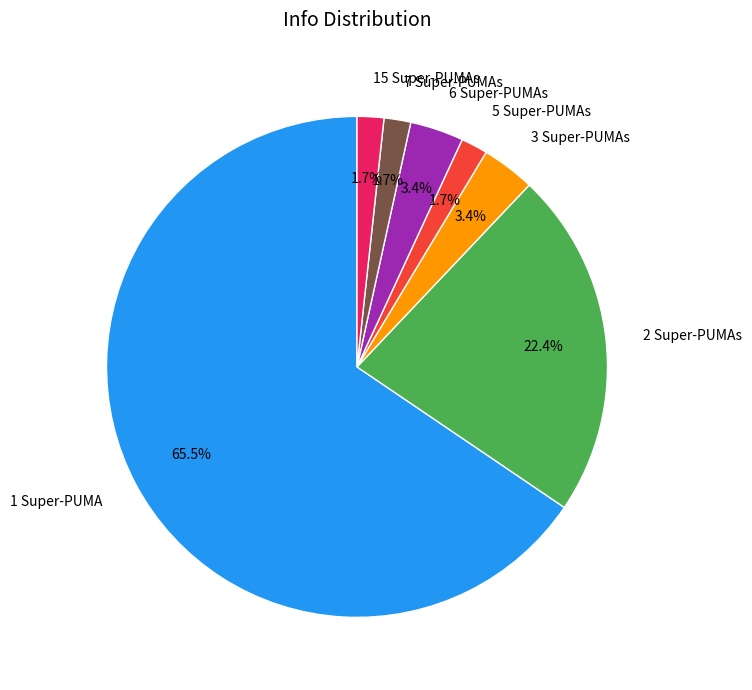

Do 3 Super-PUMAs and 5 Super-PUMAs together represent more than half of the pie?

No